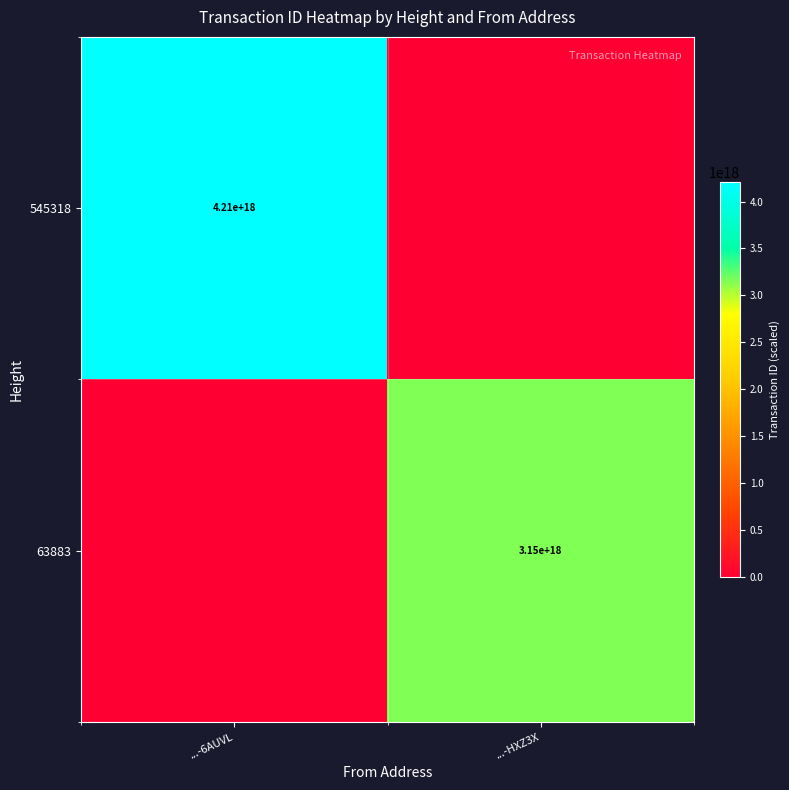

The 63883 series shows 3150000000000000000 at ...-HXZ3X. True or false?

True